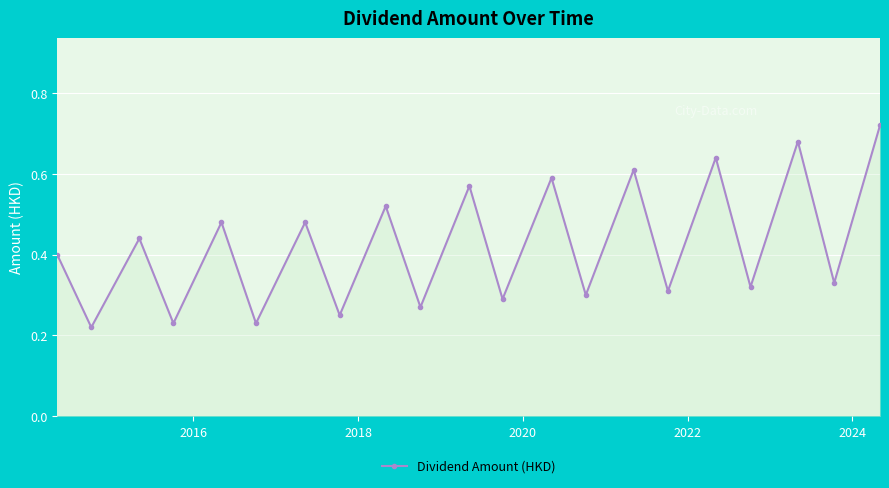

How many values are between 0 and 1?

21